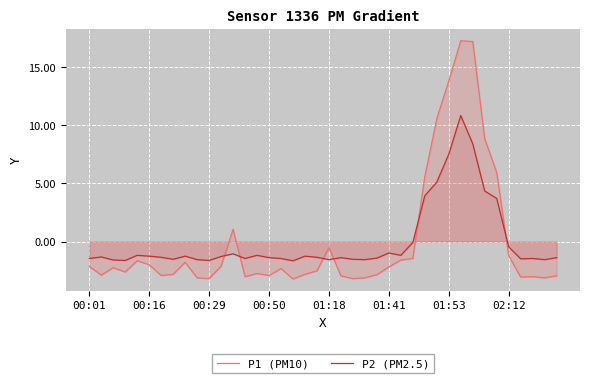

What is the difference between the second highest and minimum values in the P2 (PM2.5) series?

10.1